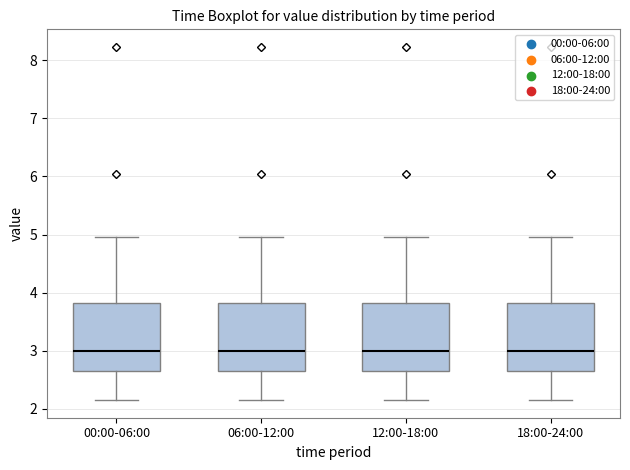

Reading left to right, transcribe this box plot: for each box, give where its median line is, the range the box spans, and where its two whiskers end, as read against the y-axis. The values are not printed on the chart, so give them approximately, as read against the axis.

00:00-06:00: median 3.0, box 2.7 to 3.8, whiskers 2.2 to 5.0
06:00-12:00: median 3.0, box 2.7 to 3.8, whiskers 2.2 to 5.0
12:00-18:00: median 3.0, box 2.7 to 3.8, whiskers 2.2 to 5.0
18:00-24:00: median 3.0, box 2.7 to 3.8, whiskers 2.2 to 5.0